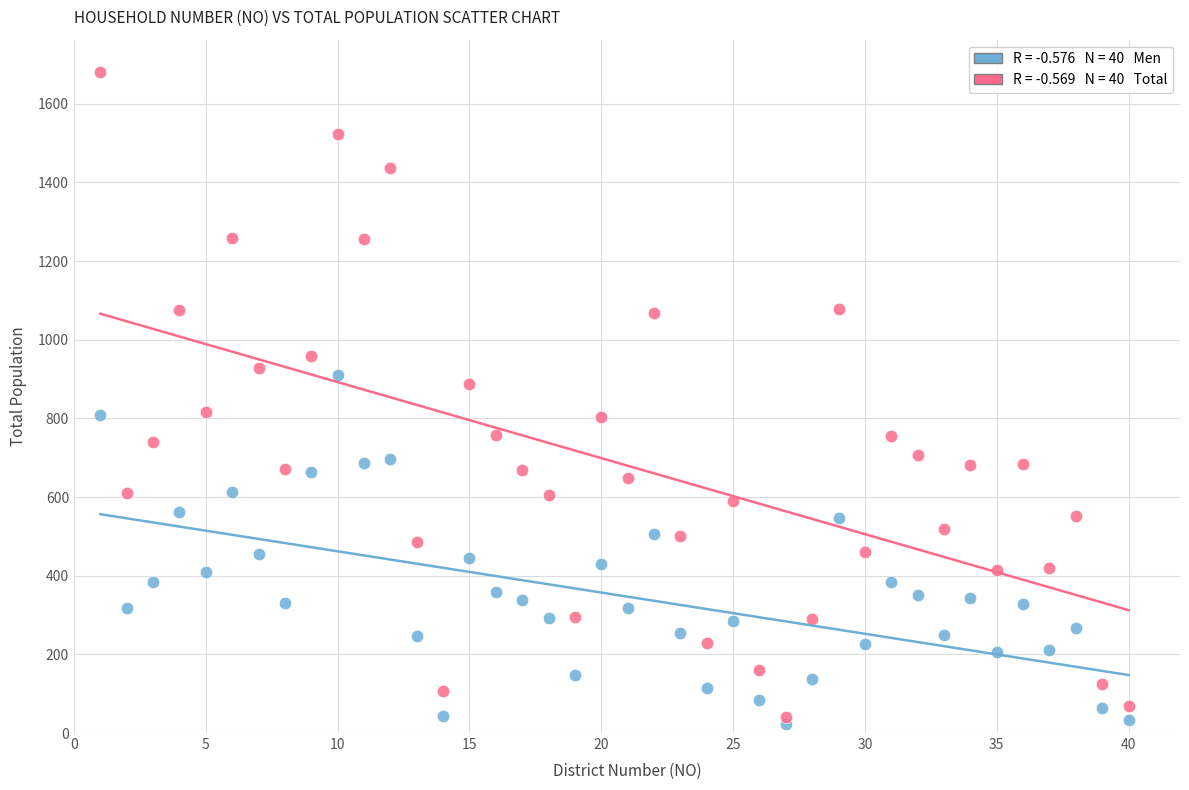

Across all data points, what is the range of X values (max minus min)?

39